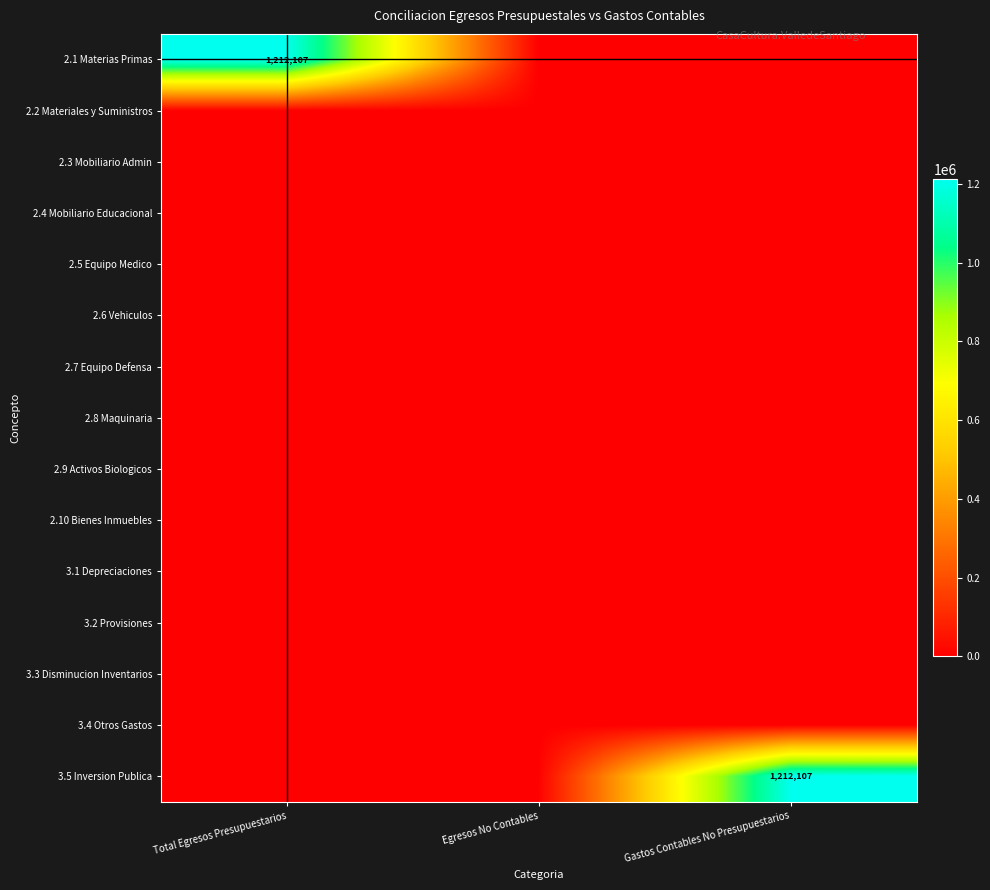

Rank the series by their maximum value, from lowest to highest.

2.2 Materiales y Suministros, 2.3 Mobiliario Admin, 2.4 Mobiliario Educacional, 2.5 Equipo Medico, 2.6 Vehiculos, 2.7 Equipo Defensa, 2.8 Maquinaria, 2.9 Activos Biologicos, 2.10 Bienes Inmuebles, 3.1 Depreciaciones, 3.2 Provisiones, 3.3 Disminucion Inventarios, 3.4 Otros Gastos, 2.1 Materias Primas, 3.5 Inversion Publica